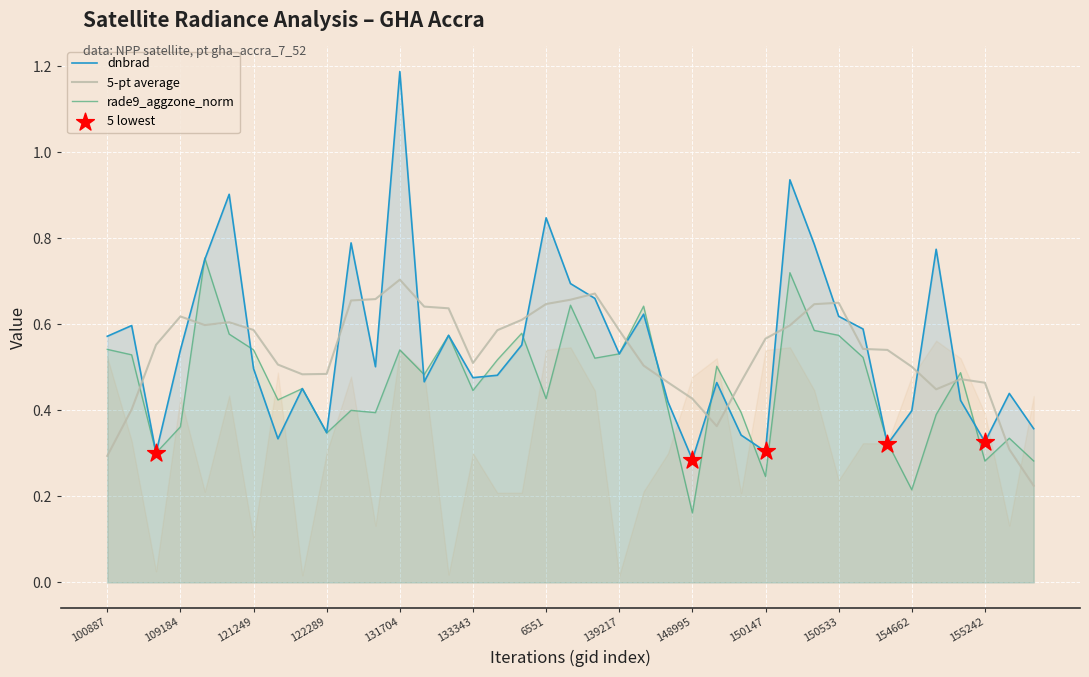

Which series contains the highest Y value?

dnbrad